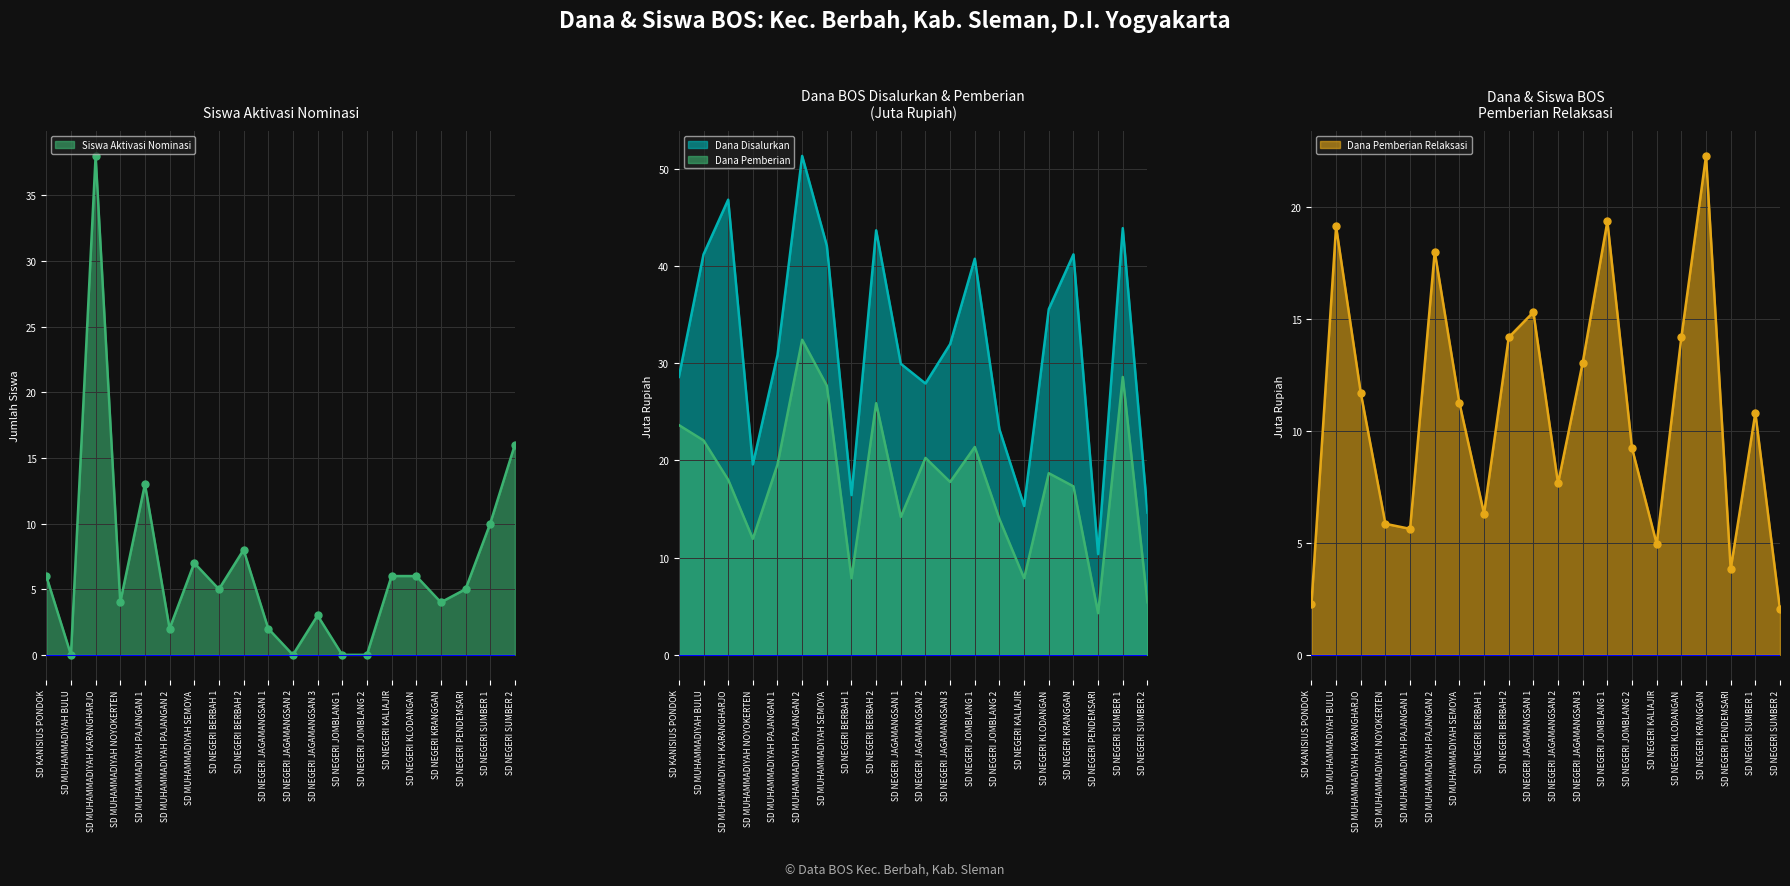

The Dana Disalurkan series shows 41.2 at SD NEGERI KRANGGAN. True or false?

True